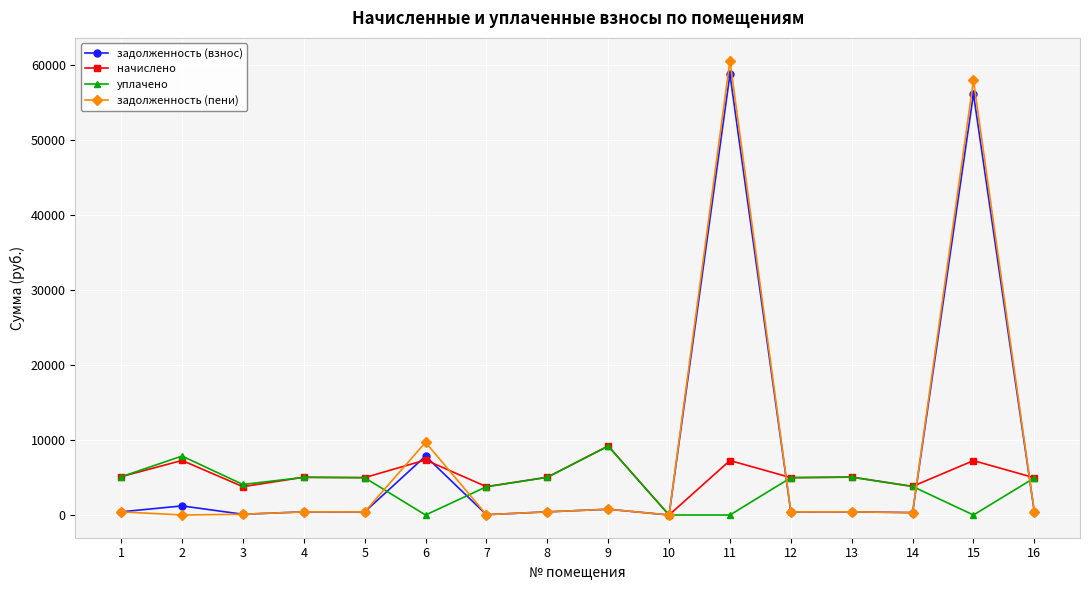

Is the value of начислено at 3 greater than the value of задолженность (пени) at 4?

Yes